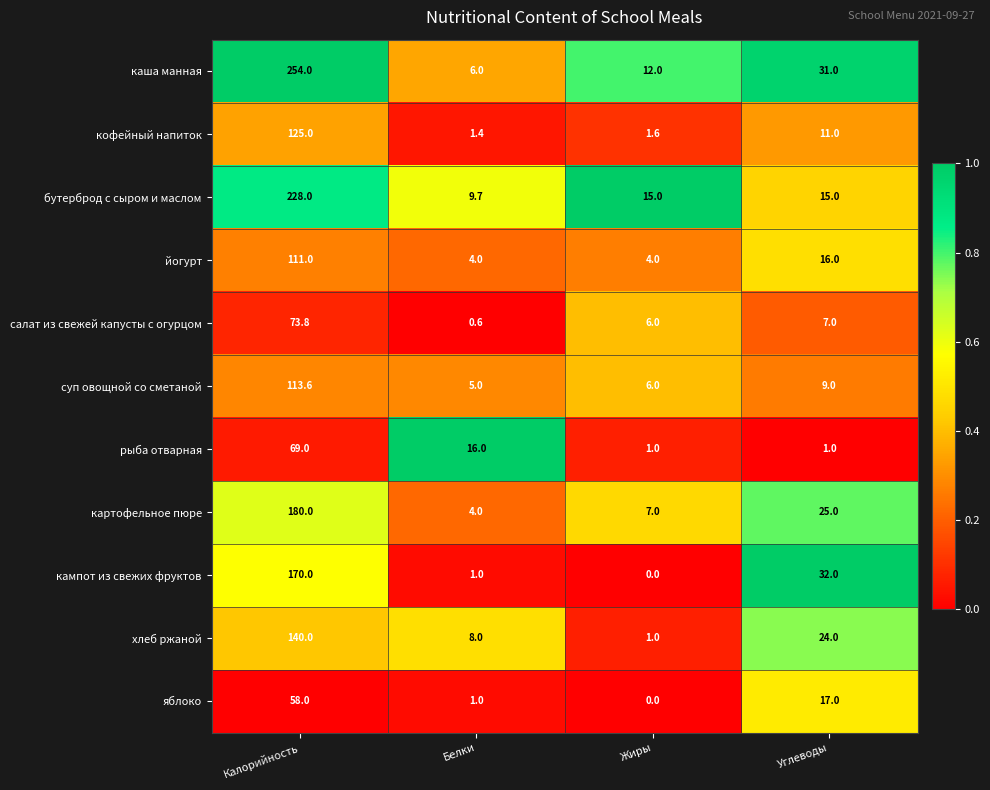

What is the difference between the картофельное пюре values at Углеводы and Калорийность?

155.0